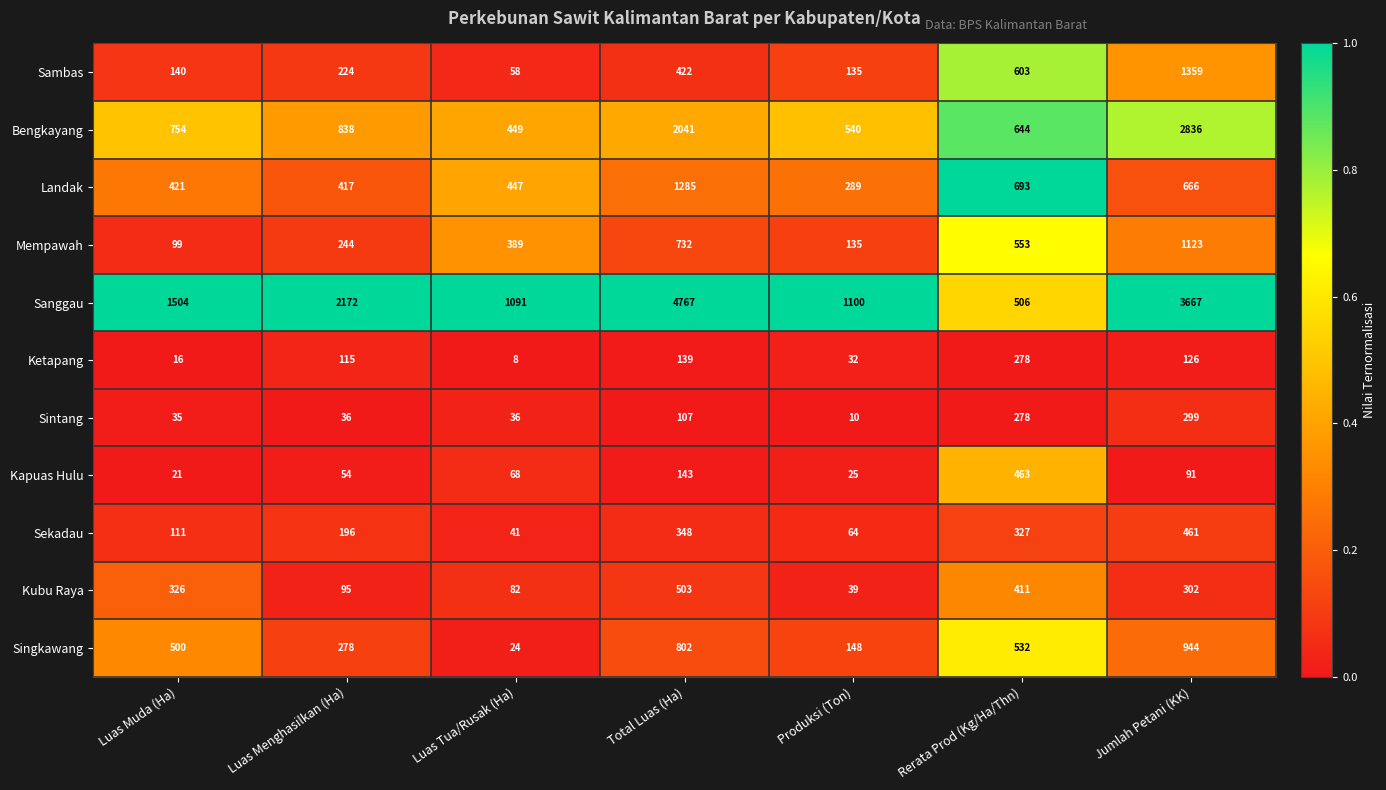

List the series in order of their peak value, highest first.

Sanggau, Bengkayang, Sambas, Landak, Mempawah, Singkawang, Kubu Raya, Kapuas Hulu, Sekadau, Sintang, Ketapang